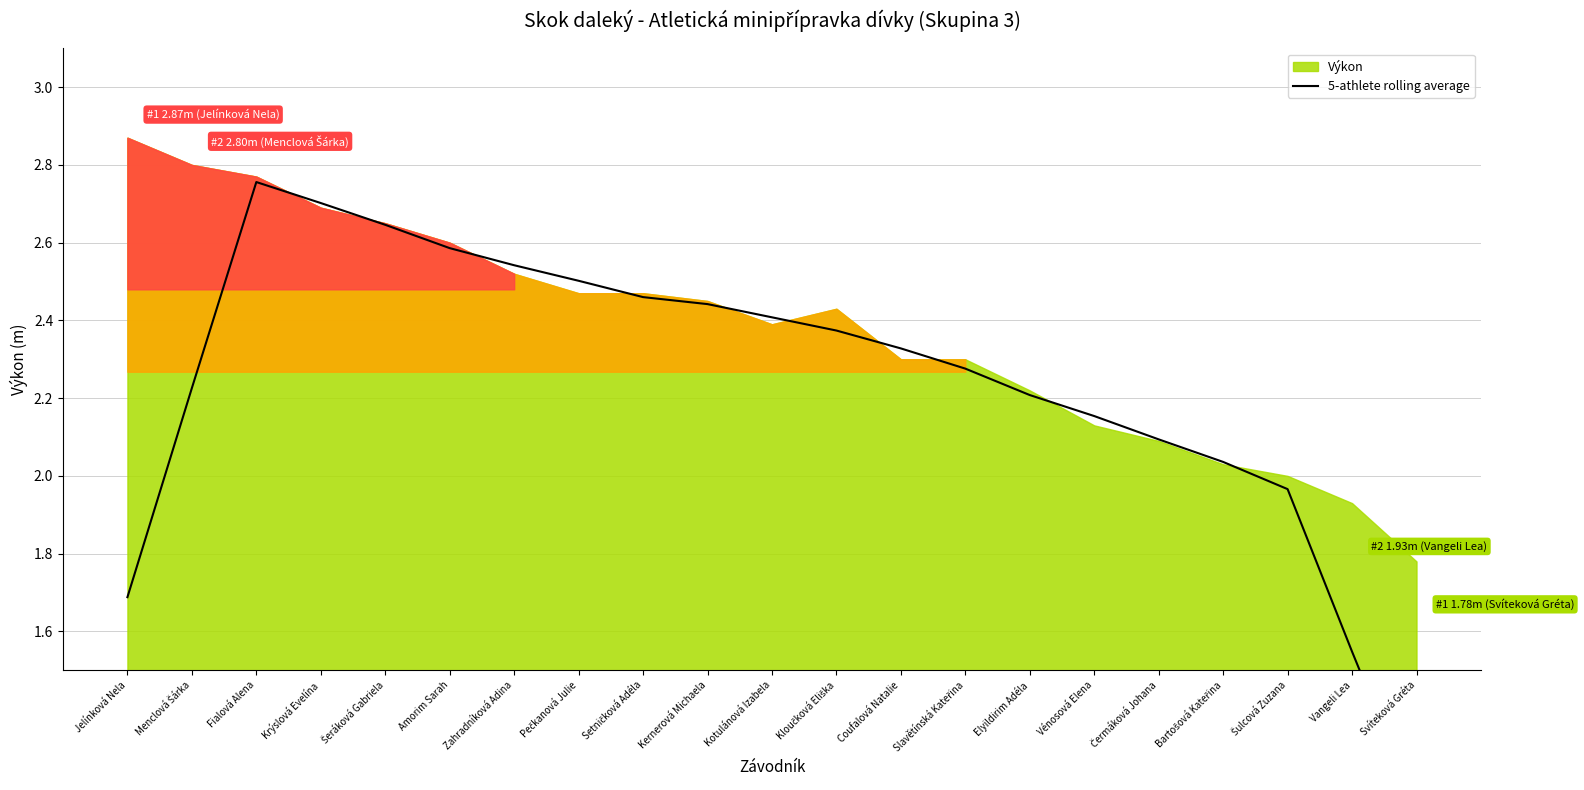

Is it true that the value at Fialová Alena is 1.9?

False